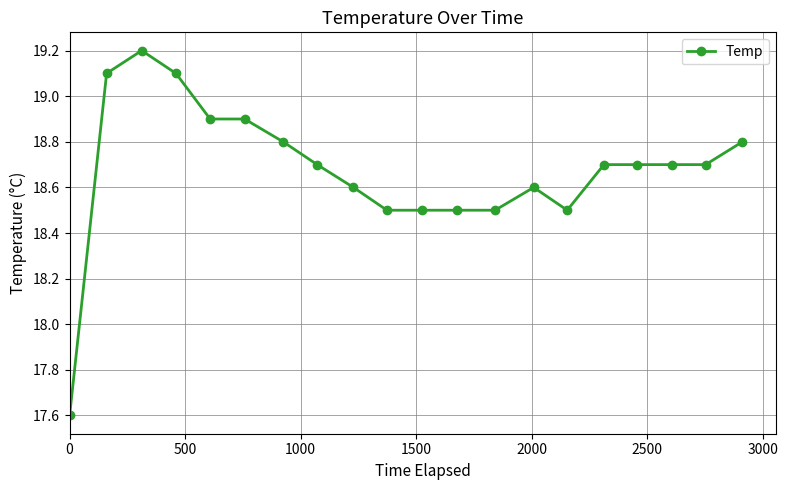

What is the value of the 5th point from the left?

18.9